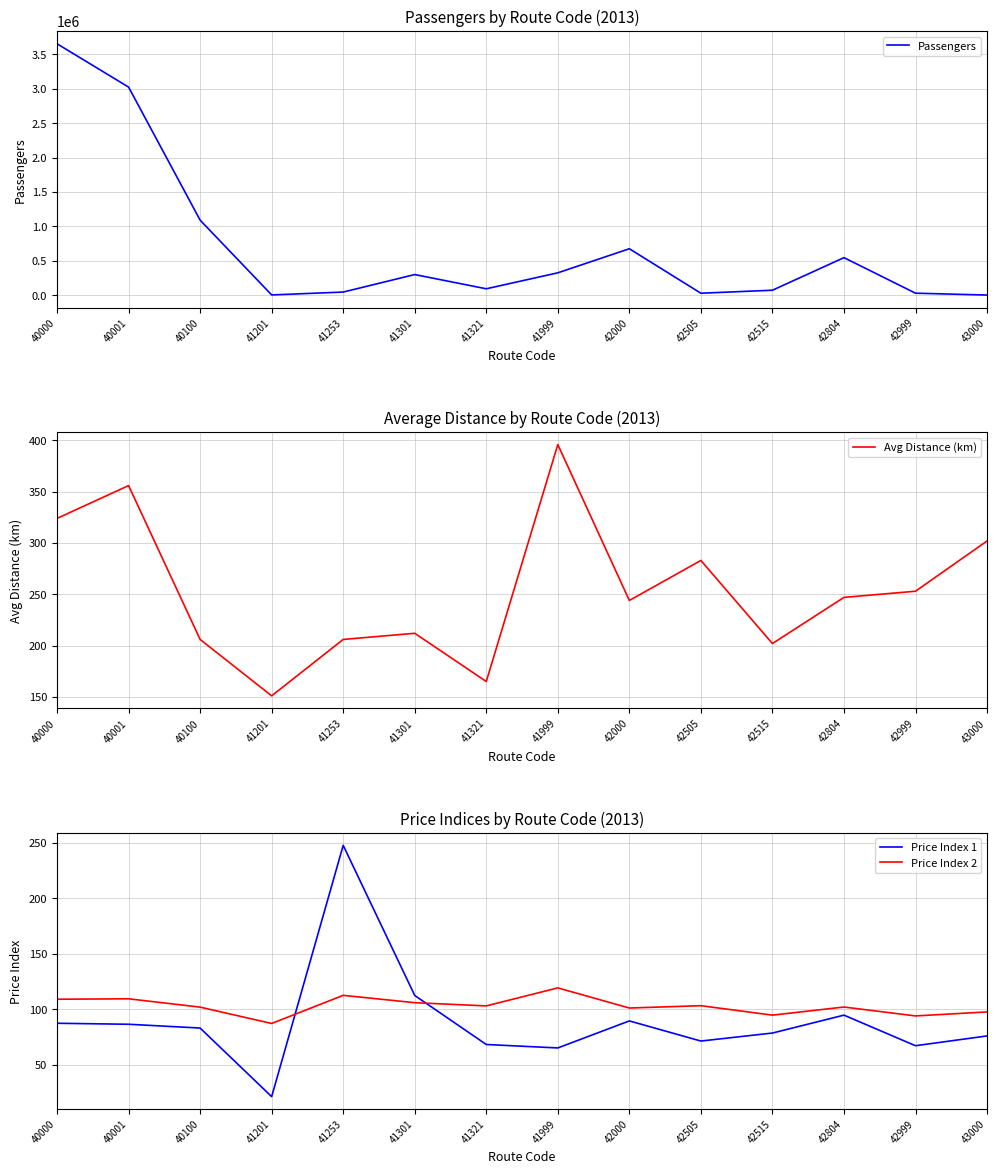

What are all the series names shown in the legend?

Passengers, Avg Distance (km), Price Index 1, Price Index 2